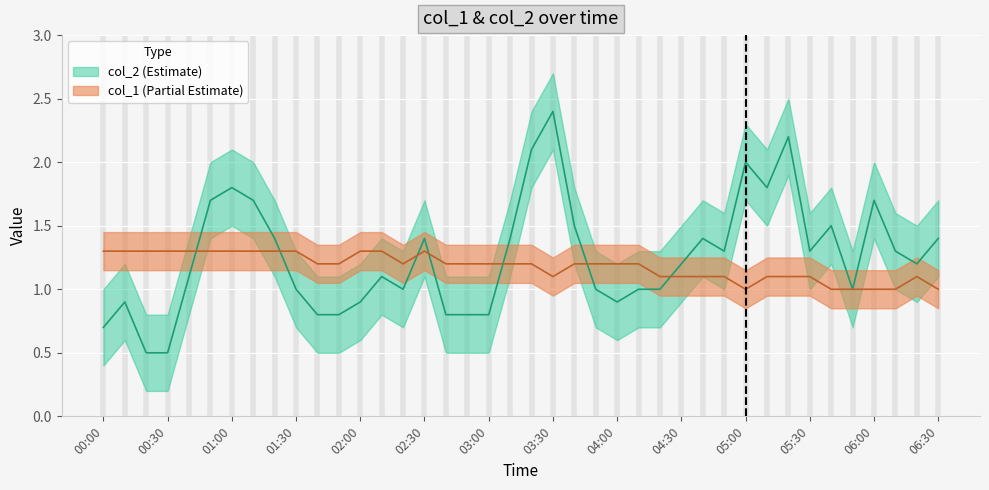

How many intersections are there between col_2 and col_1?

7